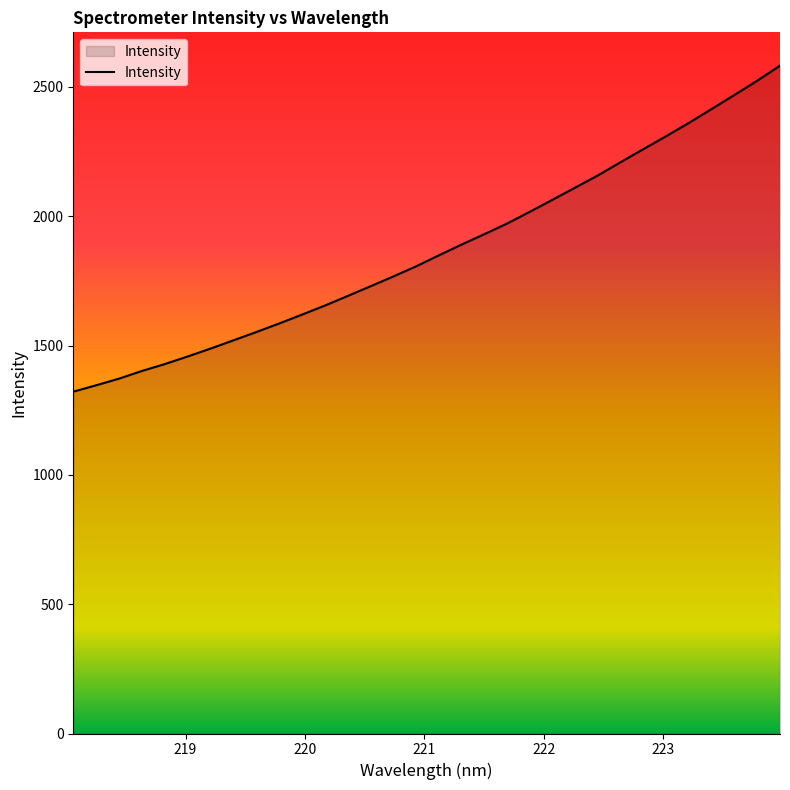

What is the smallest value displayed?

1321.8